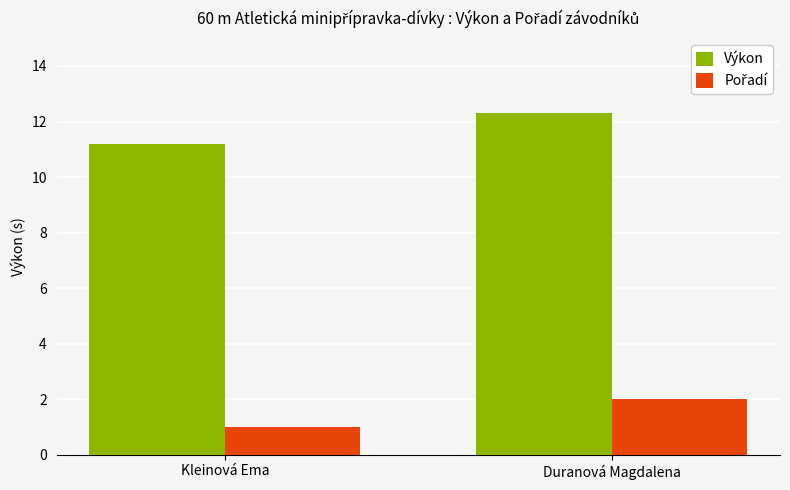

How many groups of bars are there?

2